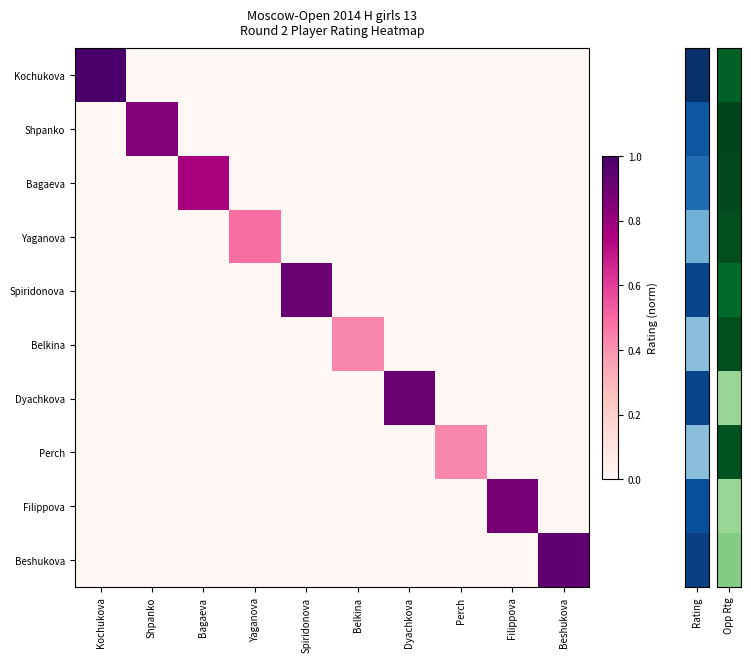

Which label corresponds to the largest value in the chart?

Kochukova